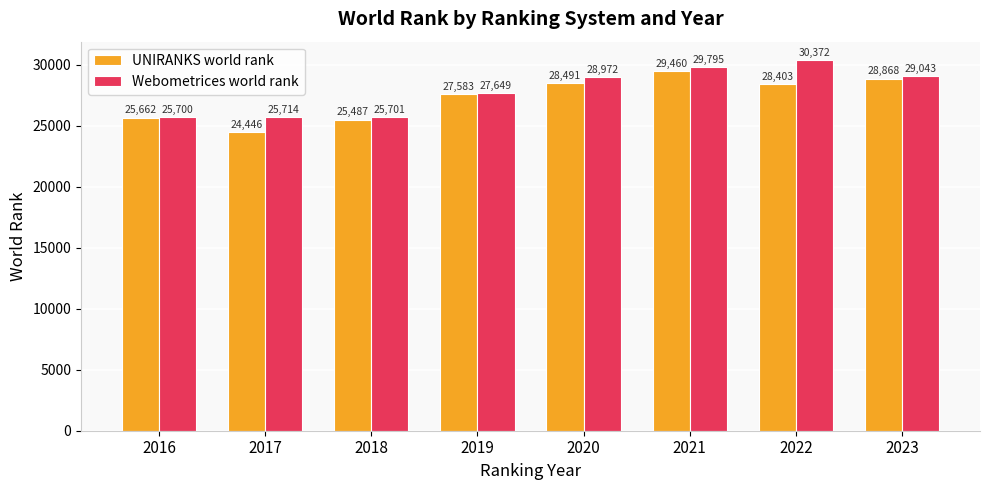

What is the lowest value of the Webometrices world rank series?

25700